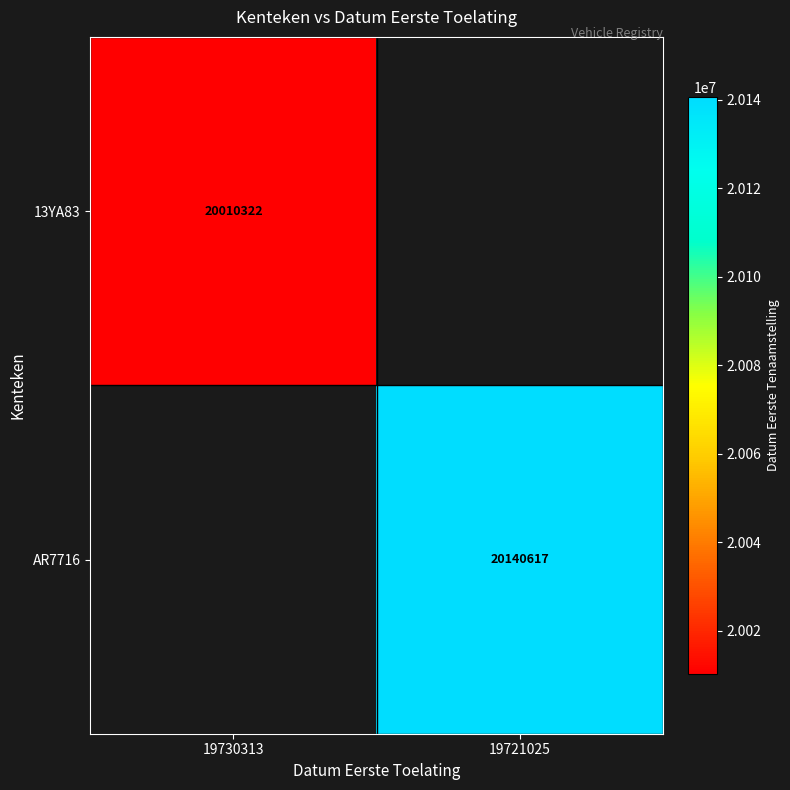

At which category does the chart reach its minimum across all series?

19730313